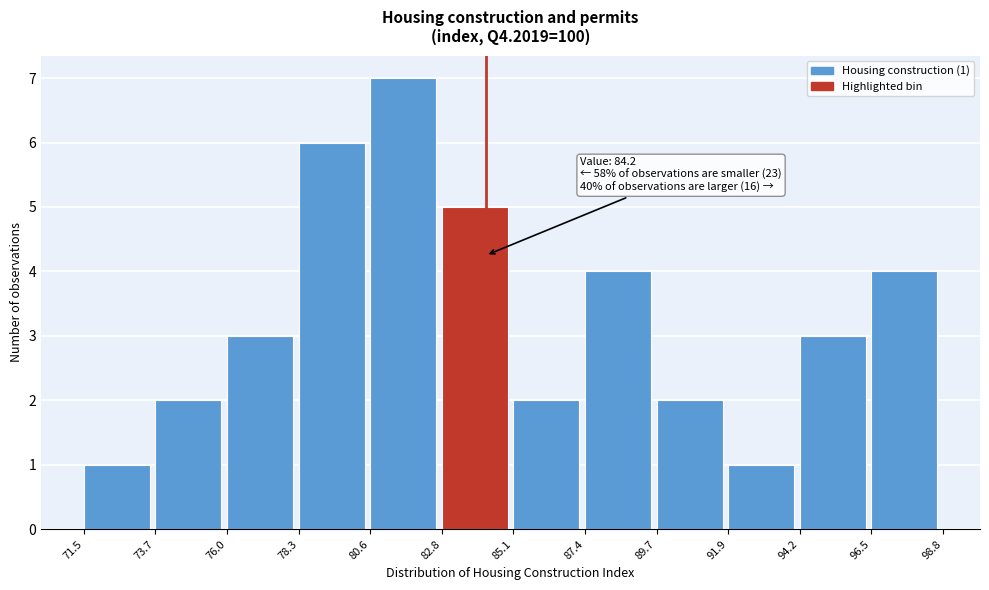

Over which range of the x-axis is the bar tallest?

80.6 to 82.8